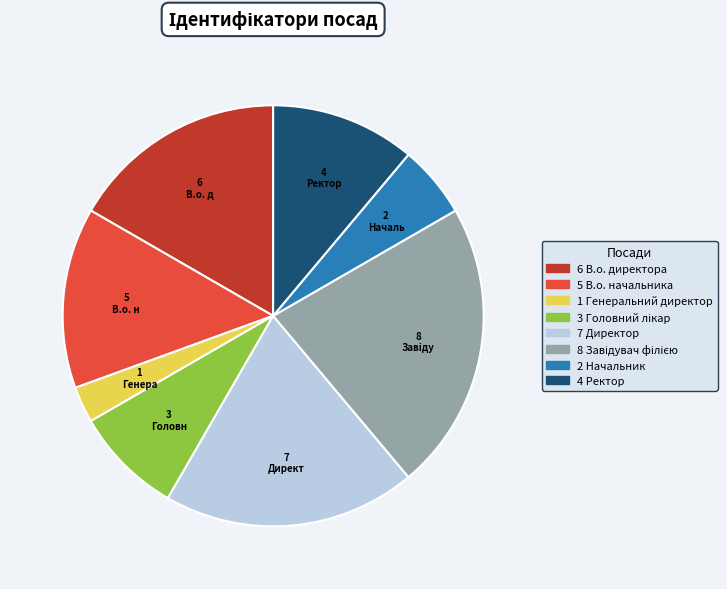

Is there a majority slice in this chart?

No